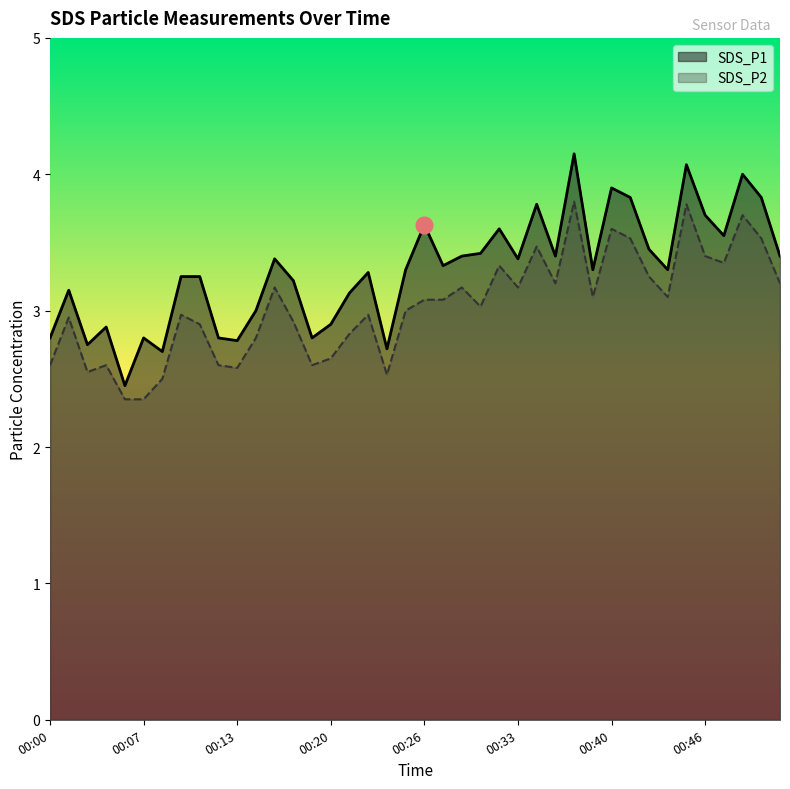

True or false: SDS_P1 and SDS_P2 intersect in this chart.

False